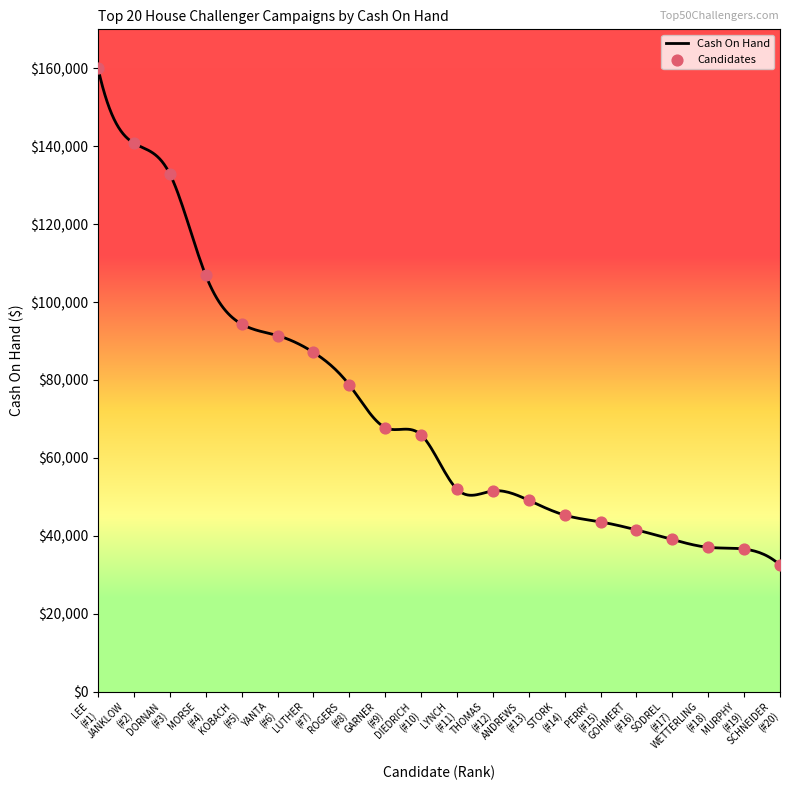

What is the change in value from DORNAN (#3) to GARNER (#9)?

-65083.6